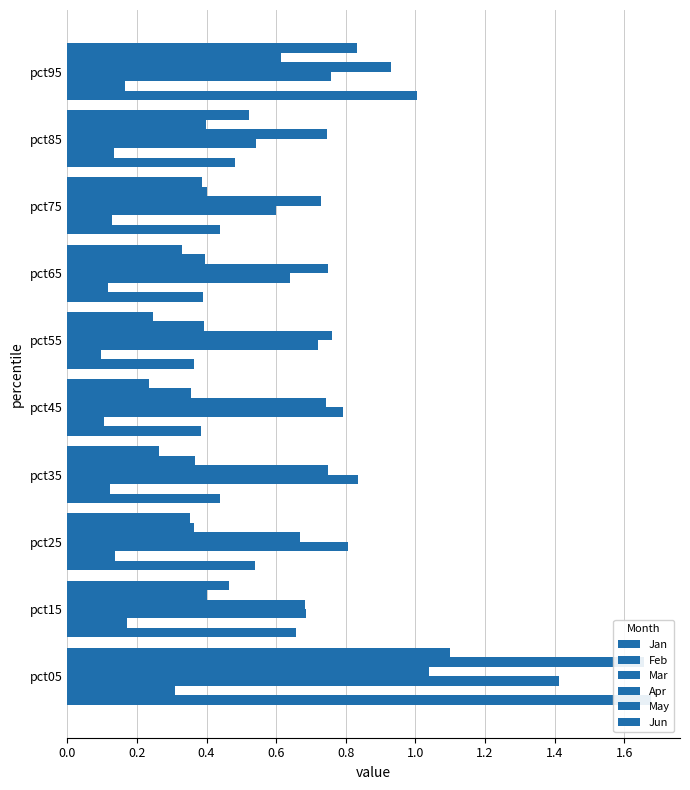

Which series has the widest spread of values?

Jan